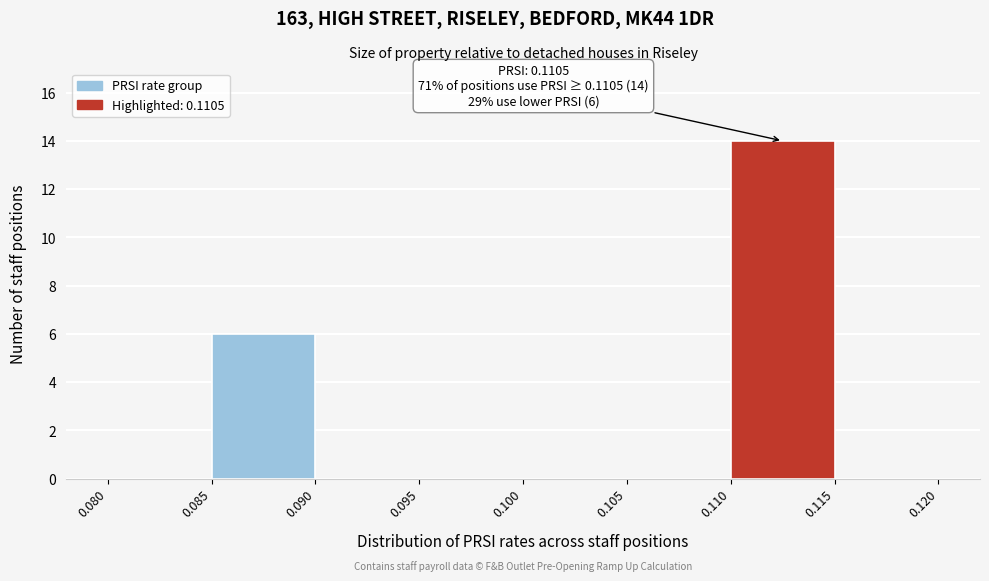

Over which range of the x-axis is the bar tallest?

0.110 to 0.115